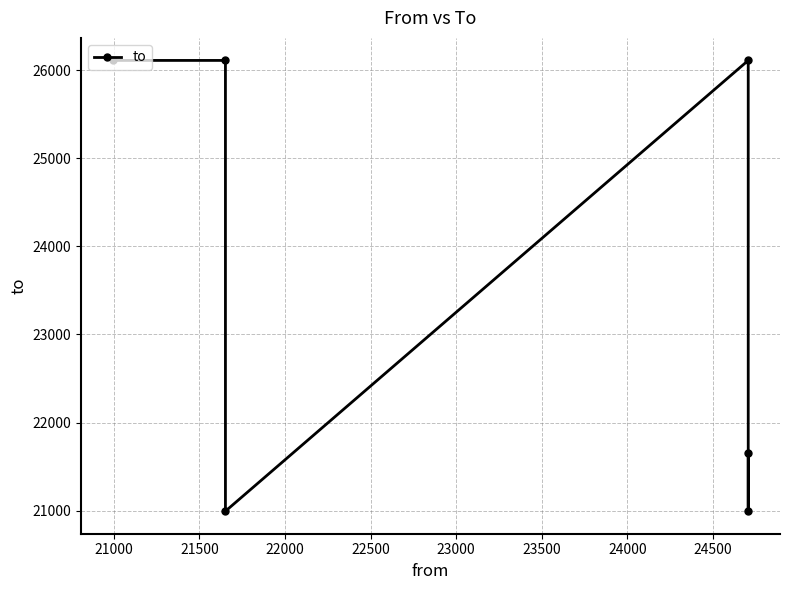

What is the greatest value displayed?

26109